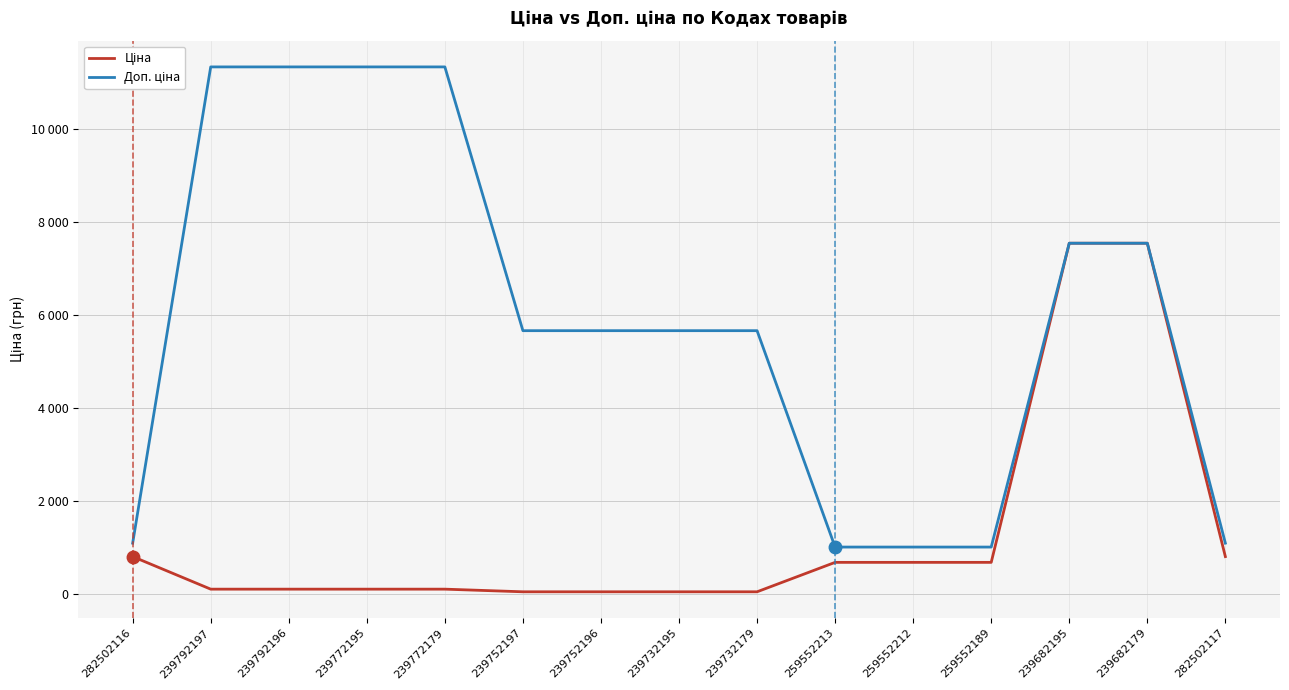

Is this an area chart (filled region under the line)?

No